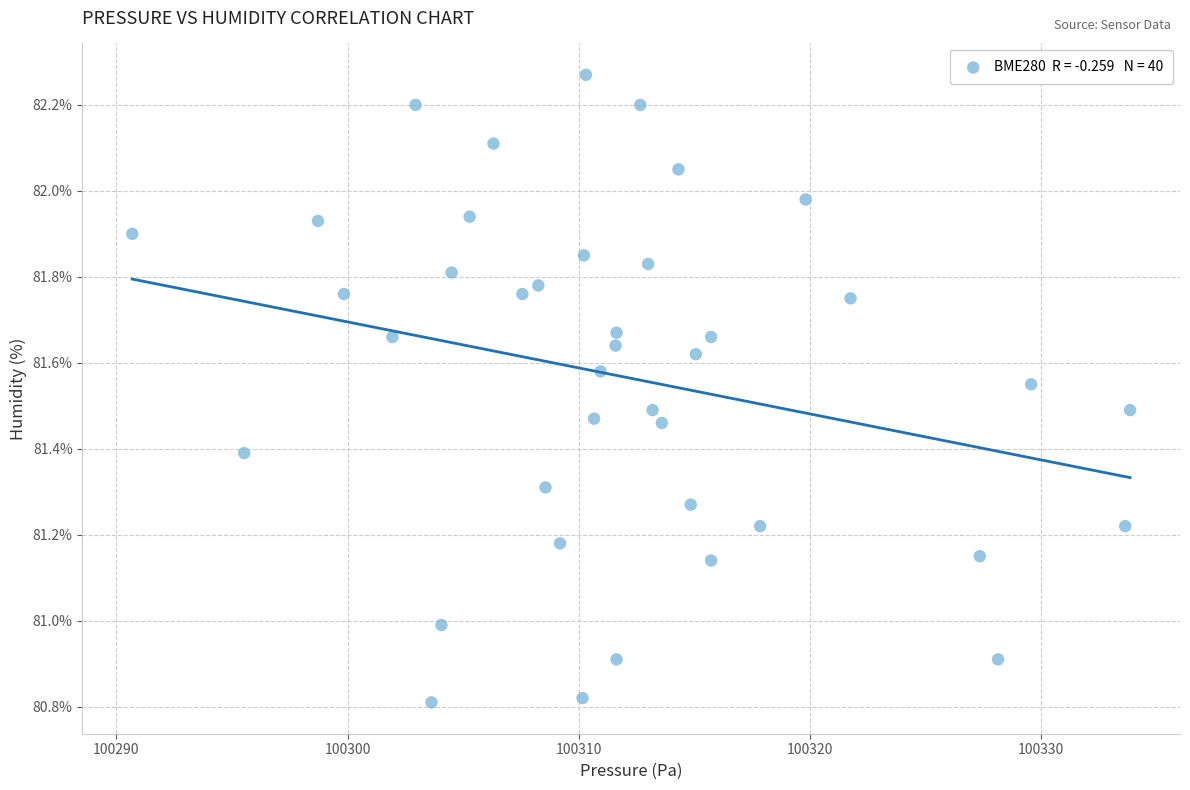

What is the range of X values (max minus min)?

43.1